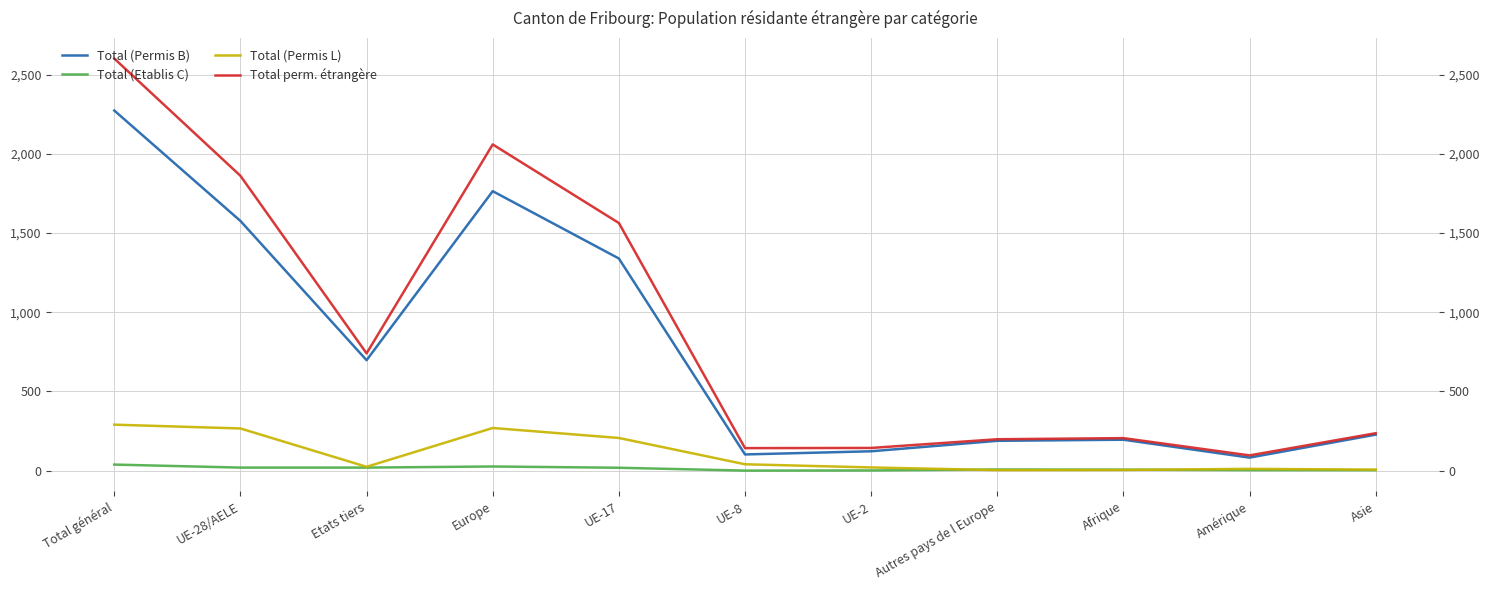

What is the maximum value for Total (Permis L)?

290